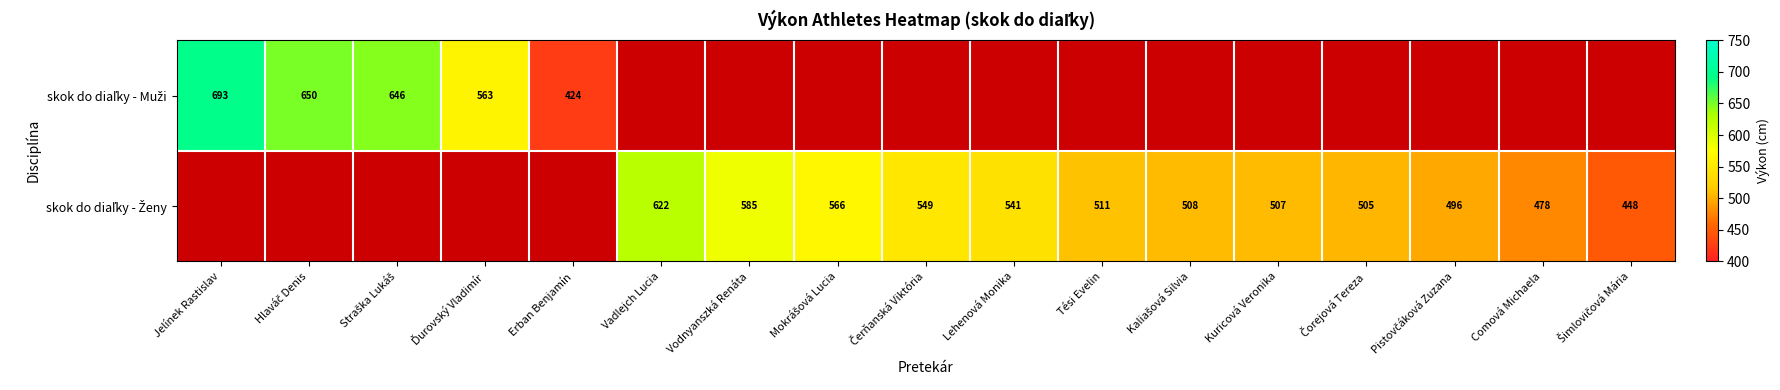

How many values in skok do diaľky - Muži are above zero?

5